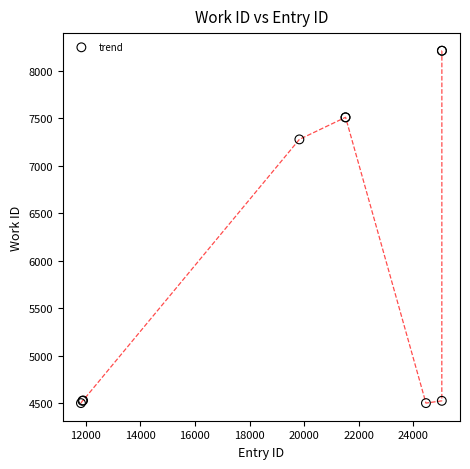

What is the difference between the maximum and minimum values?

3708